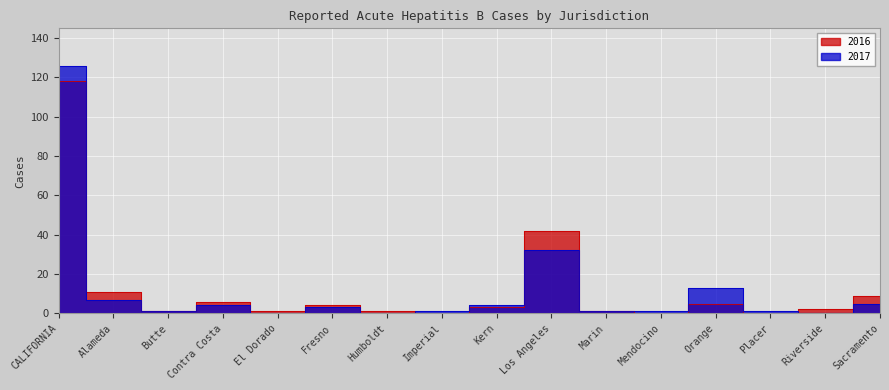

Rank the categories by 2016 value from highest to lowest.

CALIFORNIA, Los Angeles, Alameda, Sacramento, Contra Costa, Orange, Fresno, Kern, Riverside, Butte, El Dorado, Humboldt, Marin, Imperial, Mendocino, Placer